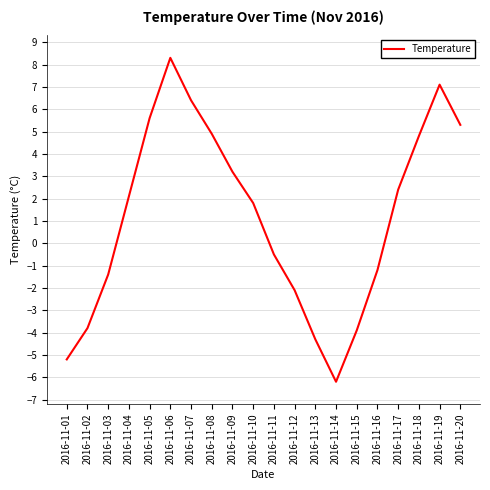

Is this an area chart (filled region under the line)?

No